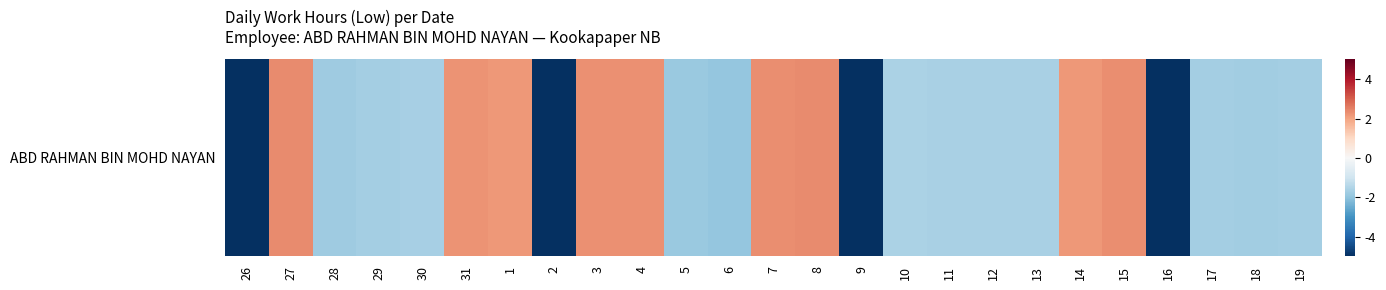

True or false: the data shows 3.5 at 4.

False